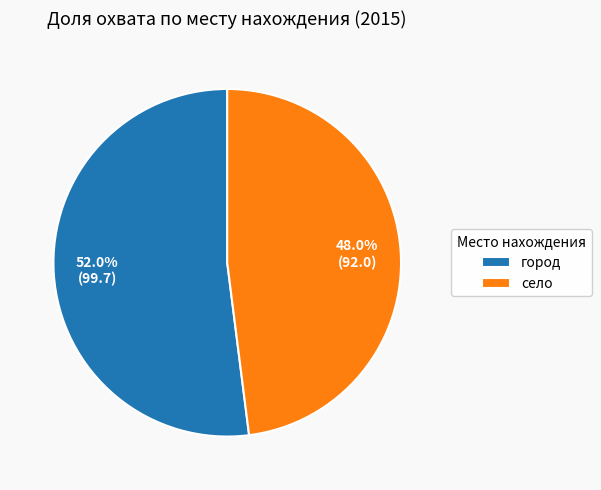

To the nearest percent, what percentage of the pie is город?

52%